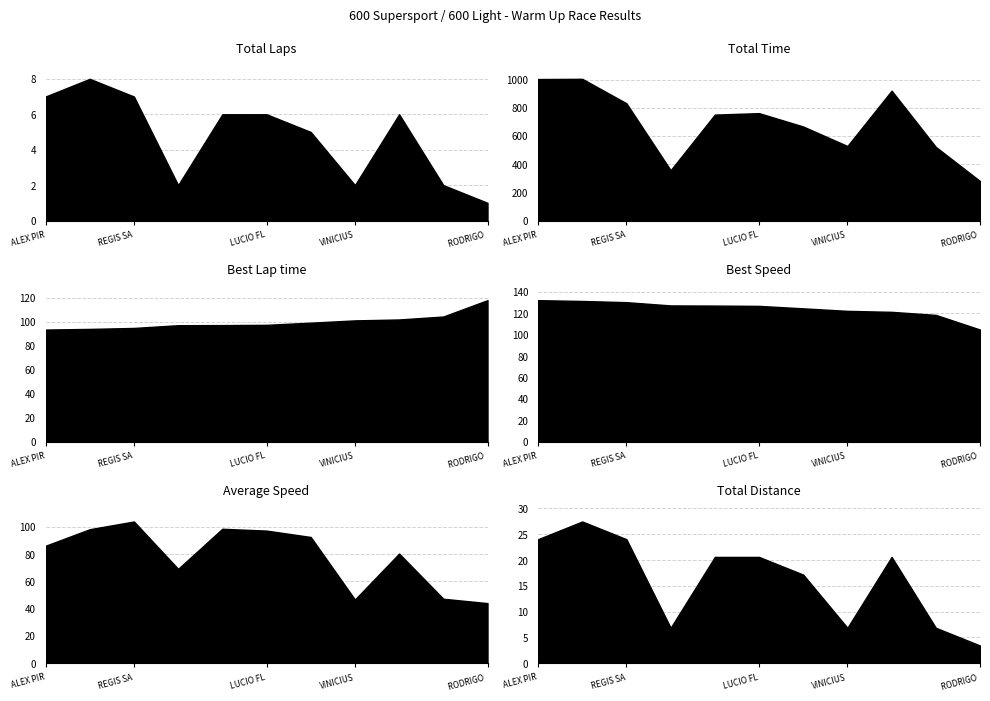

True or false: Total Distance and Total Time intersect in this chart.

False